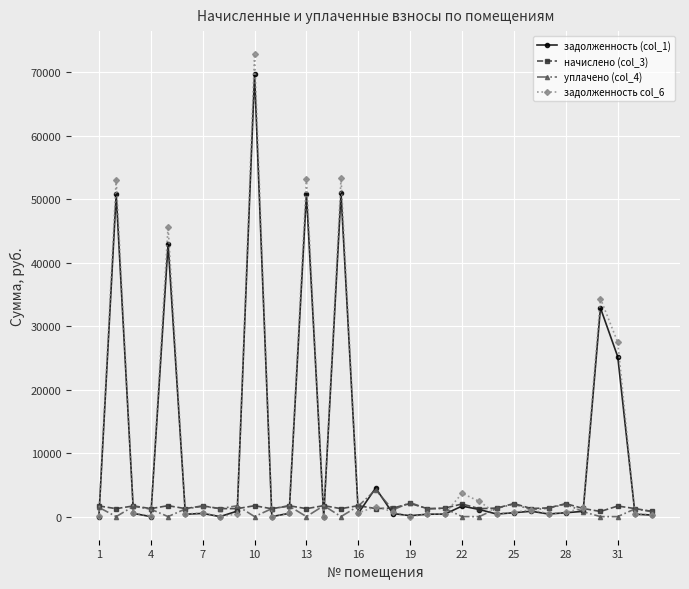

In начислено (col_3), how many points are higher than both neighbors (excluding endpoints)?

12